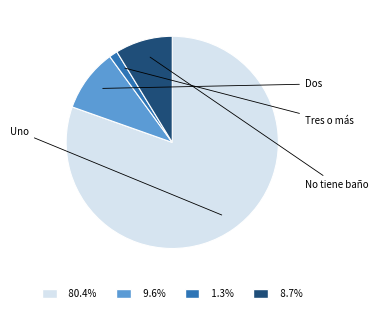

Is 9.6% the majority of the pie?

No